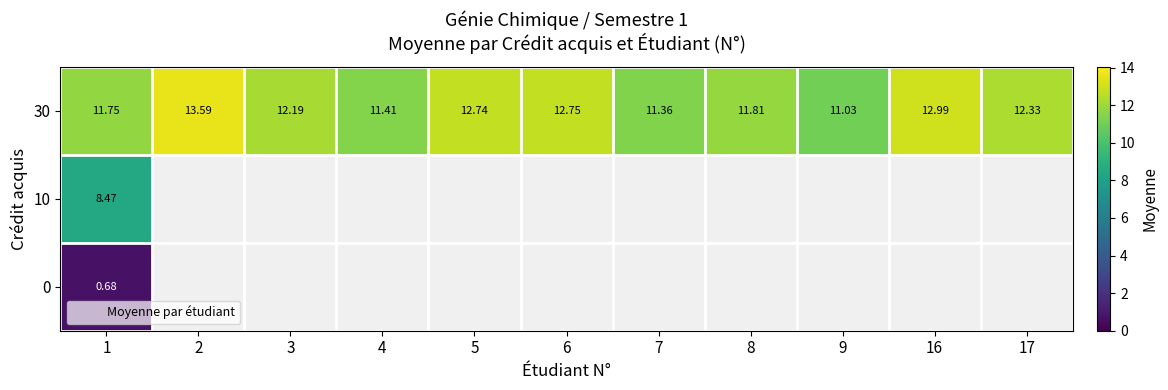

Is the value of 30 at 5 greater than the value of 0 at 5?

Yes